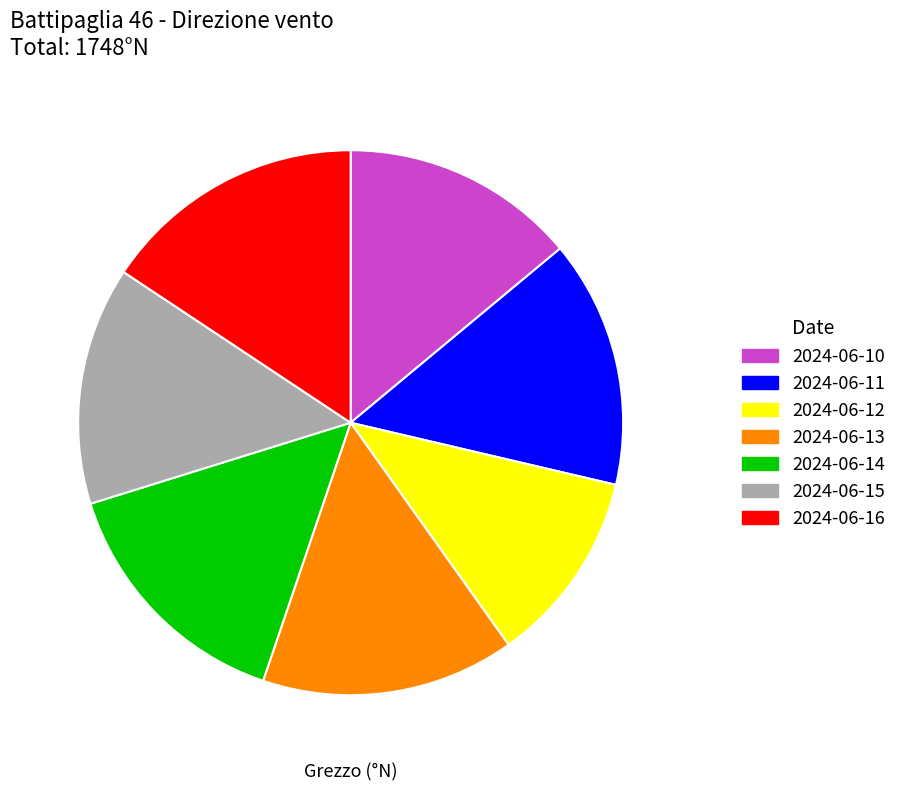

Which category has the biggest portion of the pie?

2024-06-16